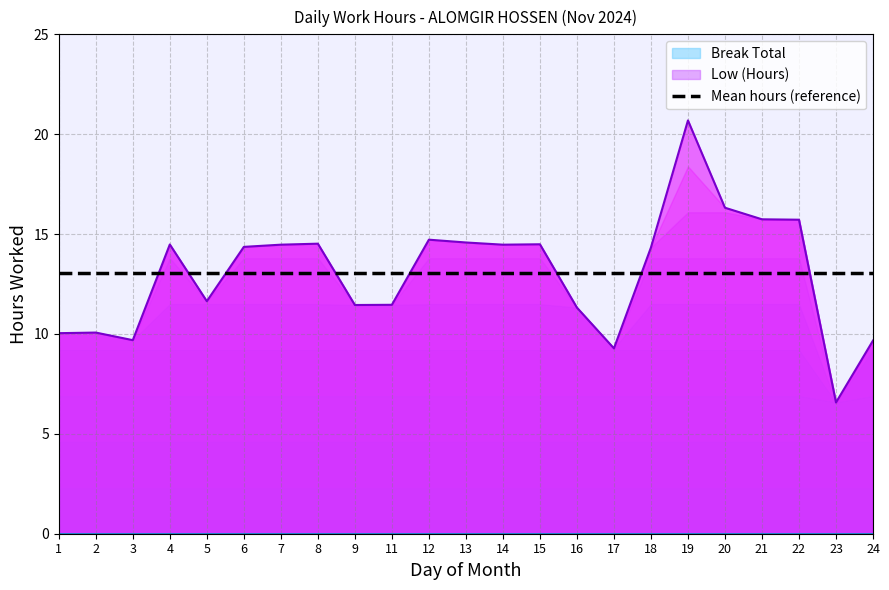

What is the change in value from 13 to 16?

-3.3